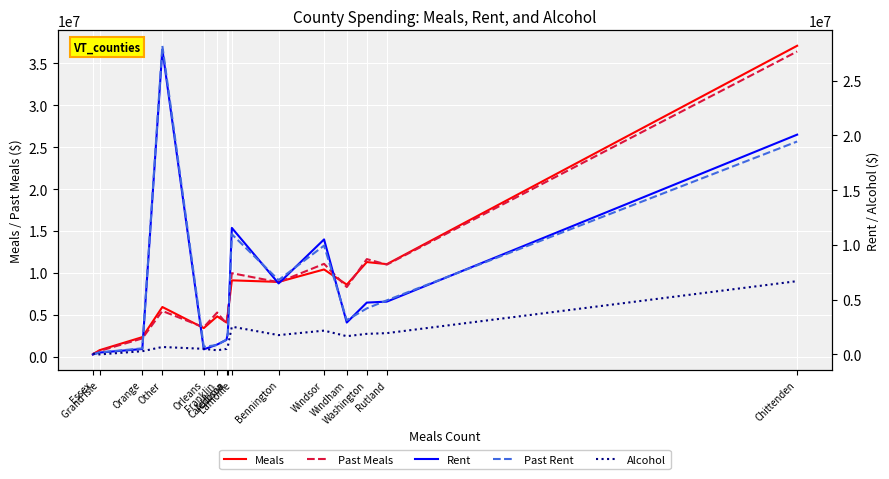

Reading left to right, what are all the values shown in this chart?

Meals: 259756.2	765335.8	2322831.0	5920852.7	3404325.6	4805581.8	4070622.2	5161561.0	9103905.8	8917575.1	10404793.2	8592437.1	11286823.2	11038556.0	37108569.6
Past Meals: 312746.1	669418.8	2169102.1	5446588.8	3503104.9	5261594.5	3932781.3	5115453.0	9960081.0	8879896.9	11074827.0	8300143.2	11639920.0	10983086.6	36424407.8
Rent: 0.0	171884.7	494727.9	27857426.4	463355.9	901844.4	1331615.0	1958484.3	11555198.3	6484769.4	10505009.0	2912748.6	4734495.9	4823962.9	20074293.8
Past Rent: 0.0	185901.6	555489.8	28192845.0	694822.3	860913.9	1363568.4	1973425.3	10976783.8	6789940.0	9941517.0	3132250.1	4203517.8	4943093.5	19447349.4
Alcohol: 67136.2	0.0	293604.6	679051.7	510766.6	377767.9	506317.1	743938.4	2535079.0	1764150.4	2174648.8	1666082.1	1879943.1	1944820.1	6694544.2